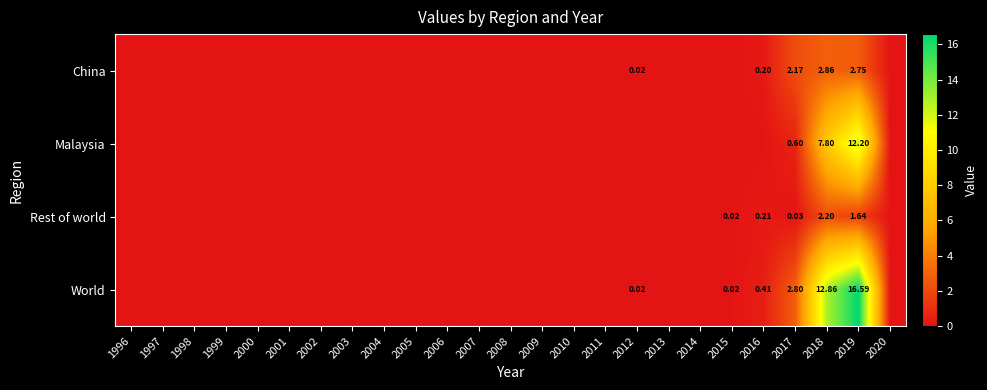

Which has a higher value, 2002 or 2000?

2002